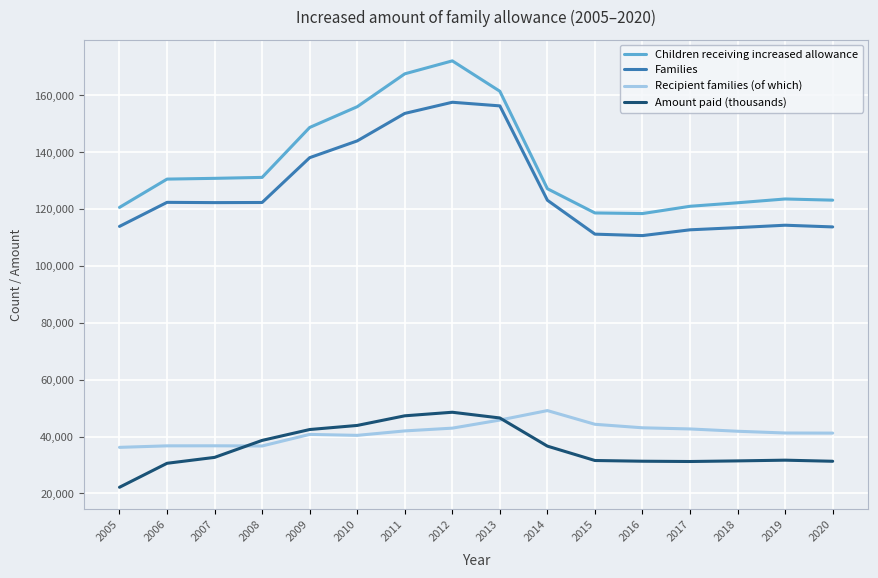

Which series has the widest spread of values?

Children receiving increased allowance